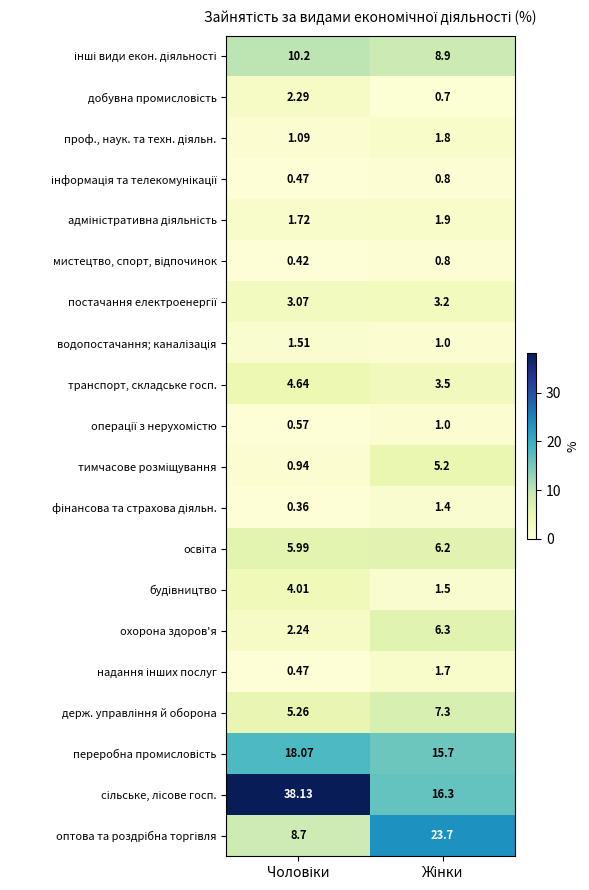

How many series are shown in this chart?

20